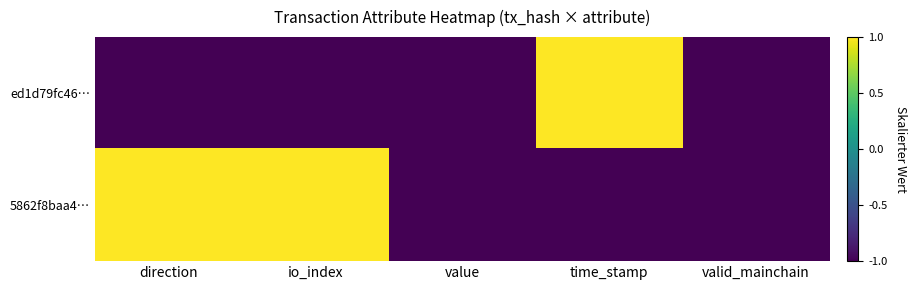

Reading left to right, what are all the values shown in this chart?

ed1d79fc46…: direction=-1	io_index=-1	value=-1	time_stamp=1	valid_mainchain=-1
5862f8baa4…: direction=1	io_index=1	value=-1	time_stamp=-1	valid_mainchain=-1